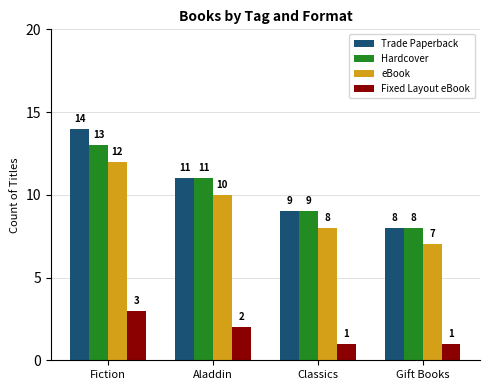

At which category does the chart reach its peak across all series?

Fiction